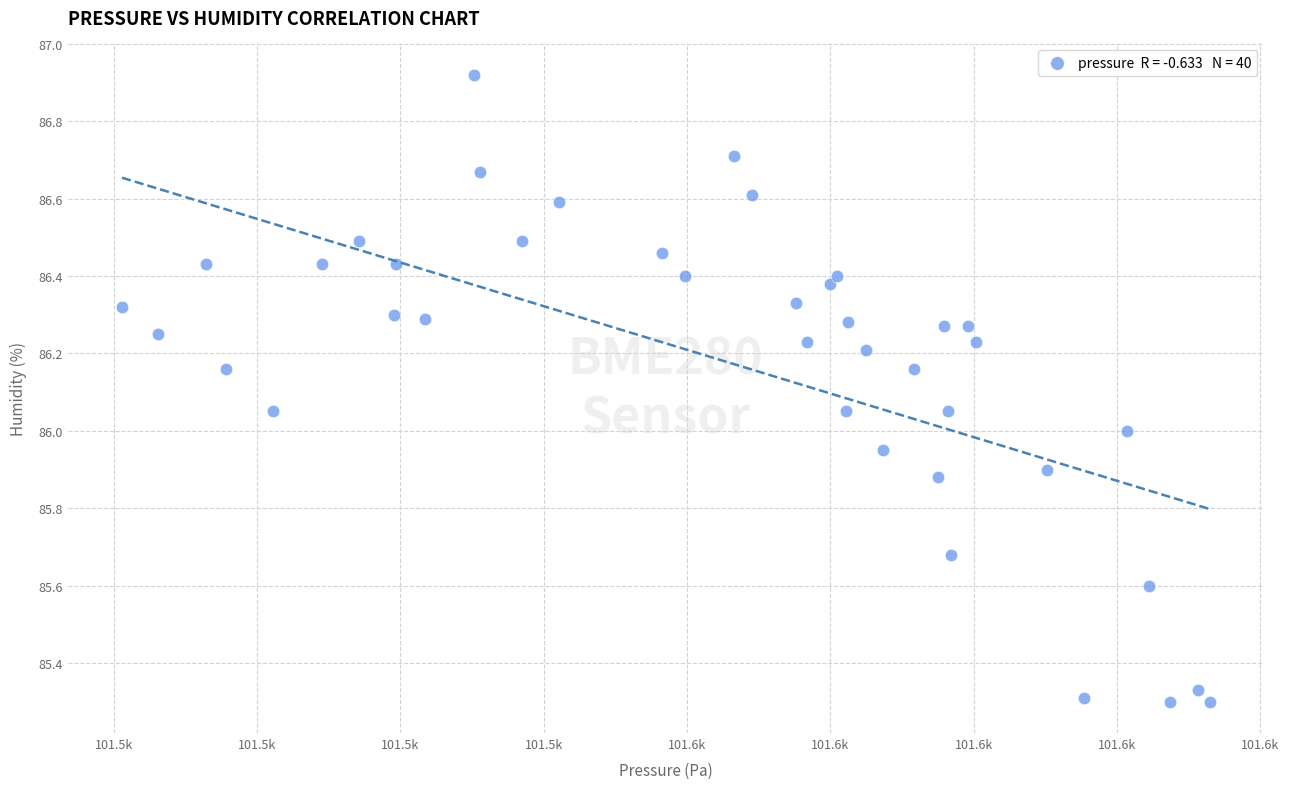

What is the range of Y values (max minus min)?

1.6